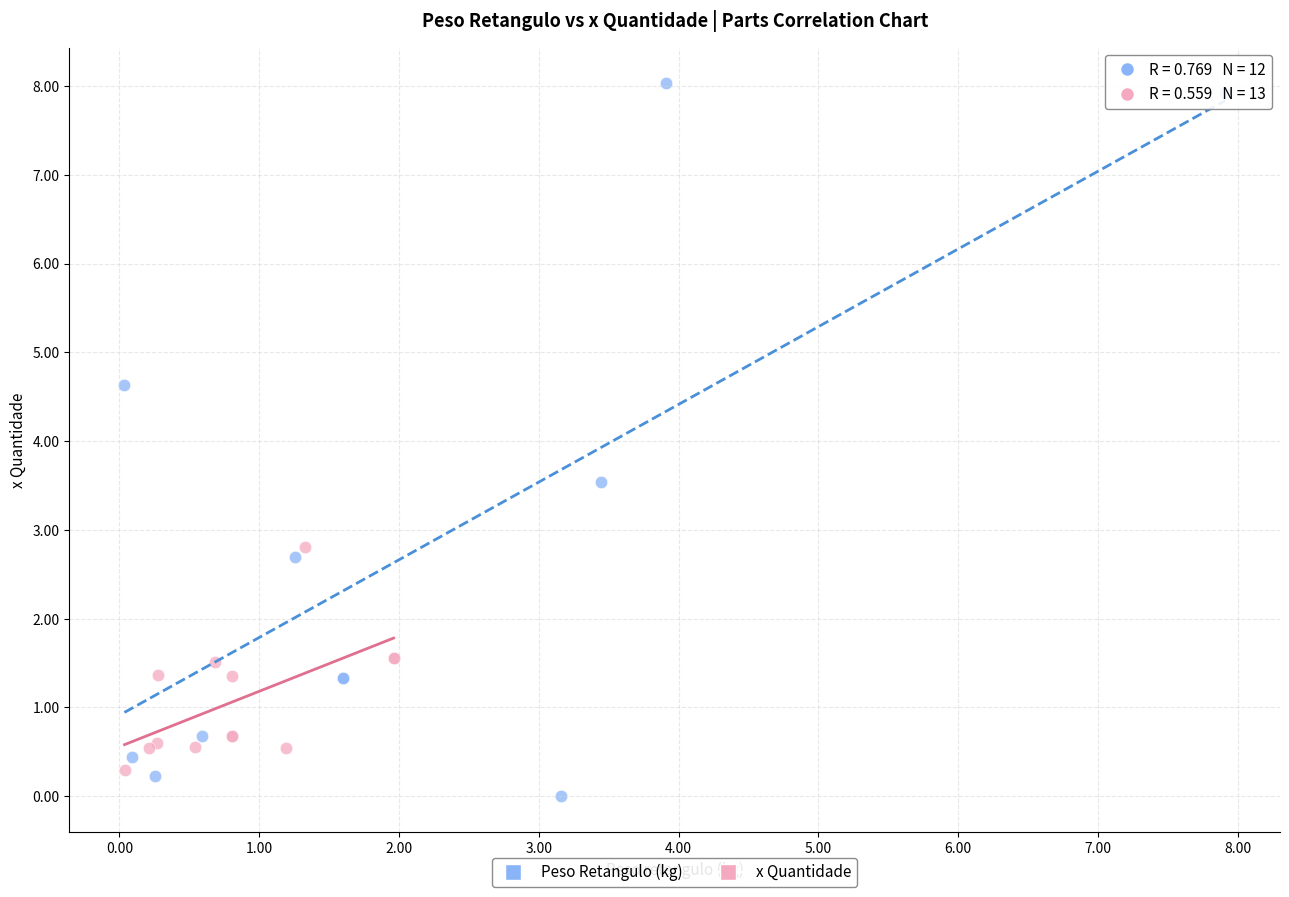

Which series reaches the maximum Y coordinate?

Peso Retangulo (kg)